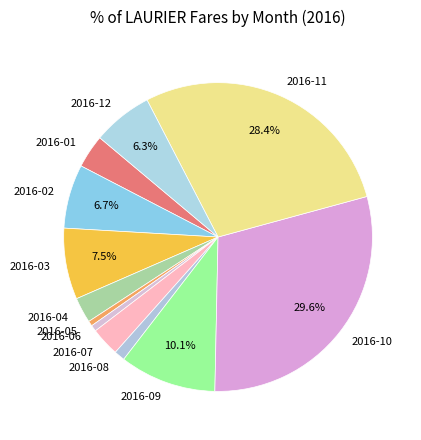

To the nearest percent, what is the average slice percentage?

8%